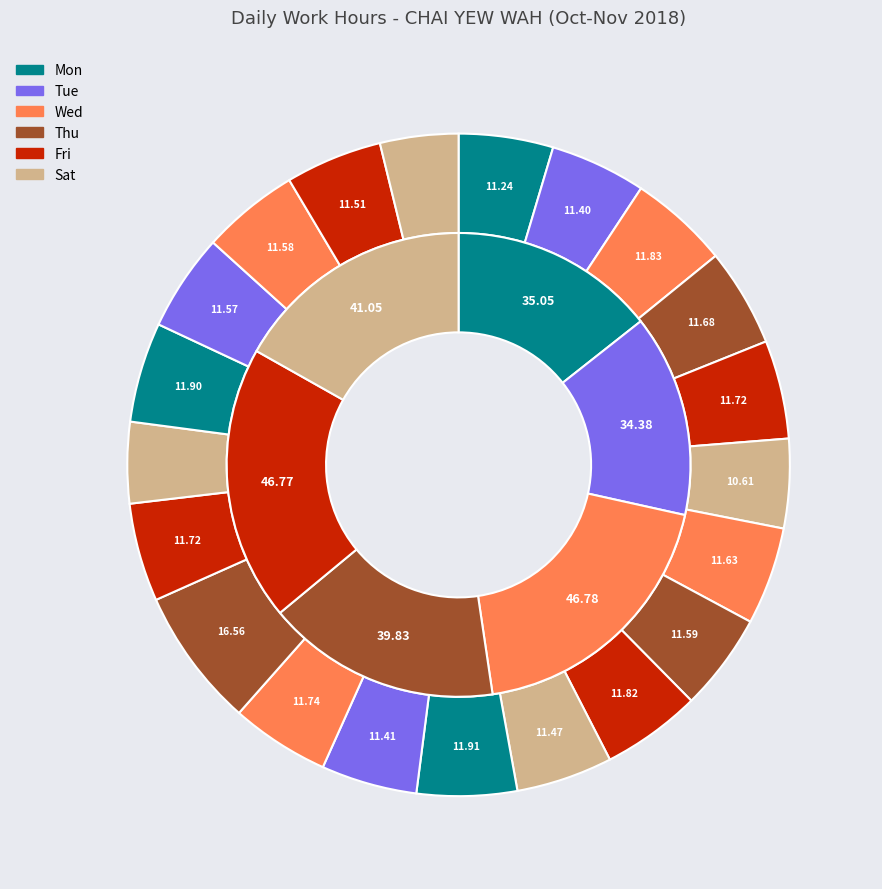

Approximately how many times larger is the value at Tue (20) compared to Thu (1)?

1.0